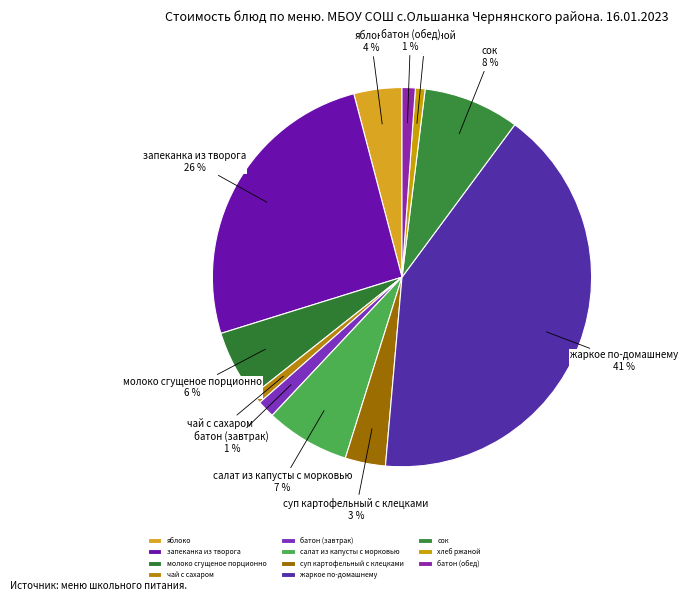

Which slice is the largest?

жаркое по-домашнему